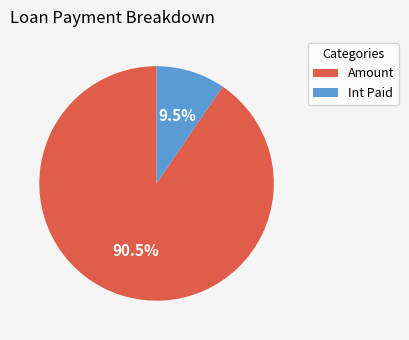

What is the largest slice in the pie chart?

Amount